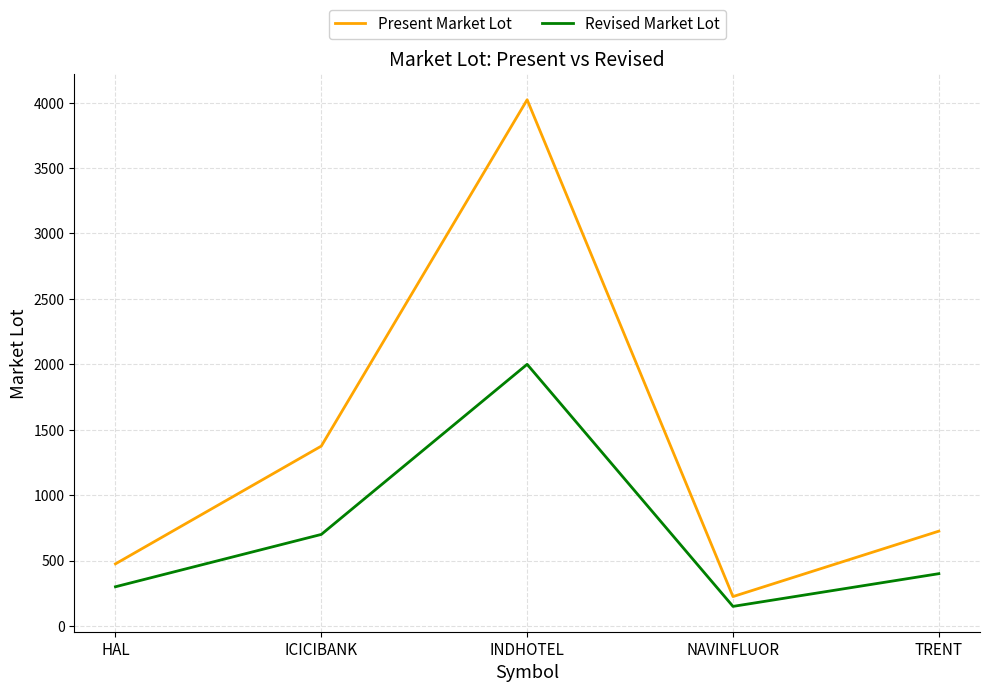

List the series in order of their peak value, highest first.

Present Market Lot, Revised Market Lot